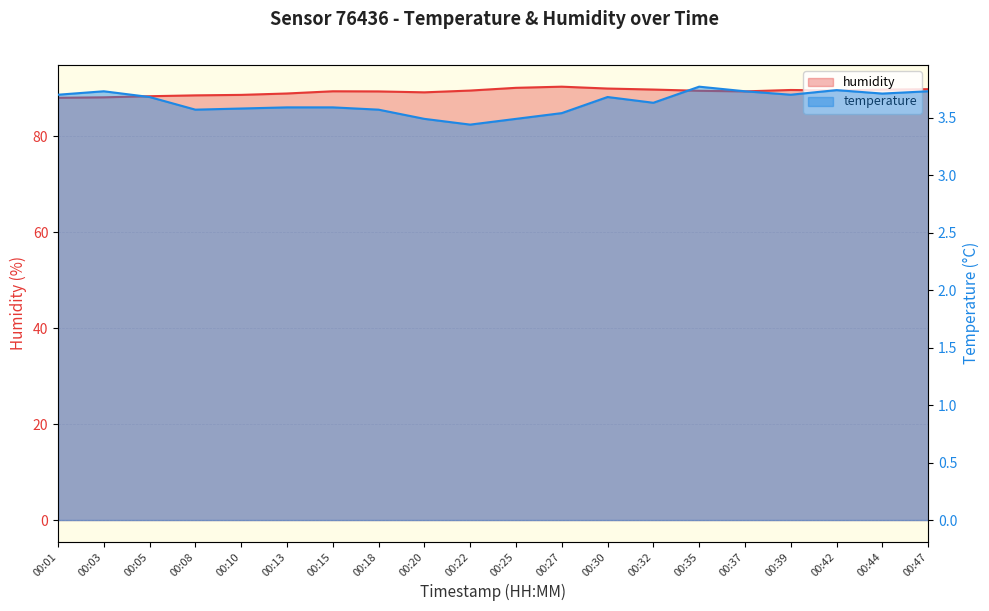

Reading left to right, list all the values displayed in this chart.

temperature: 3.7	3.7	3.7	3.6	3.6	3.6	3.6	3.6	3.5	3.4	3.5	3.5	3.7	3.6	3.8	3.7	3.7	3.7	3.7	3.7
humidity: 88.0	88.1	88.3	88.5	88.6	88.9	89.3	89.3	89.1	89.5	90.0	90.3	89.9	89.7	89.4	89.3	89.6	89.5	89.7	89.8